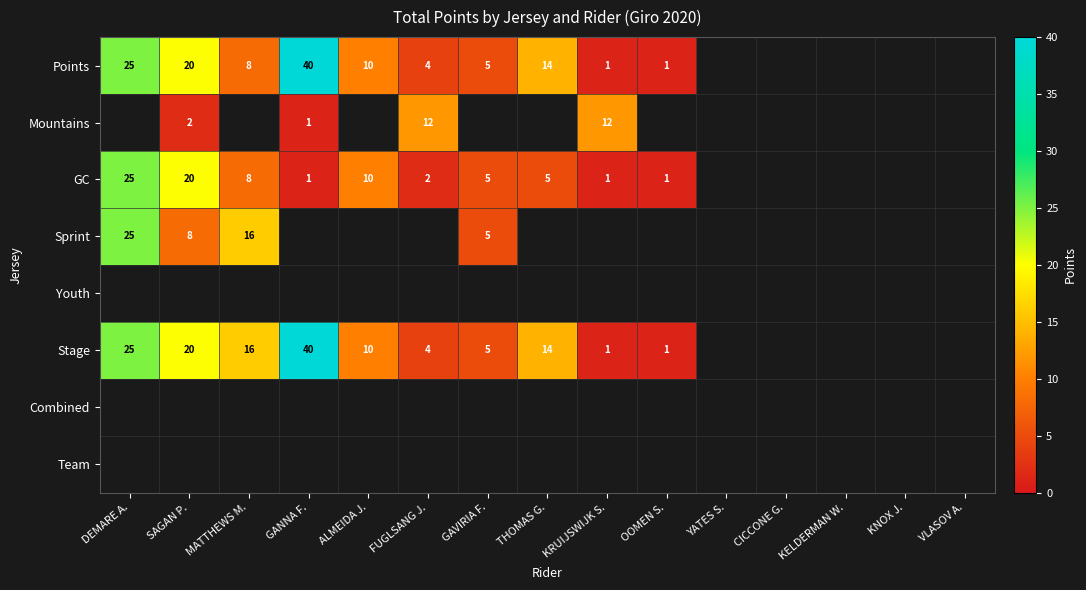

Which category has the highest value across all series?

GANNA F.